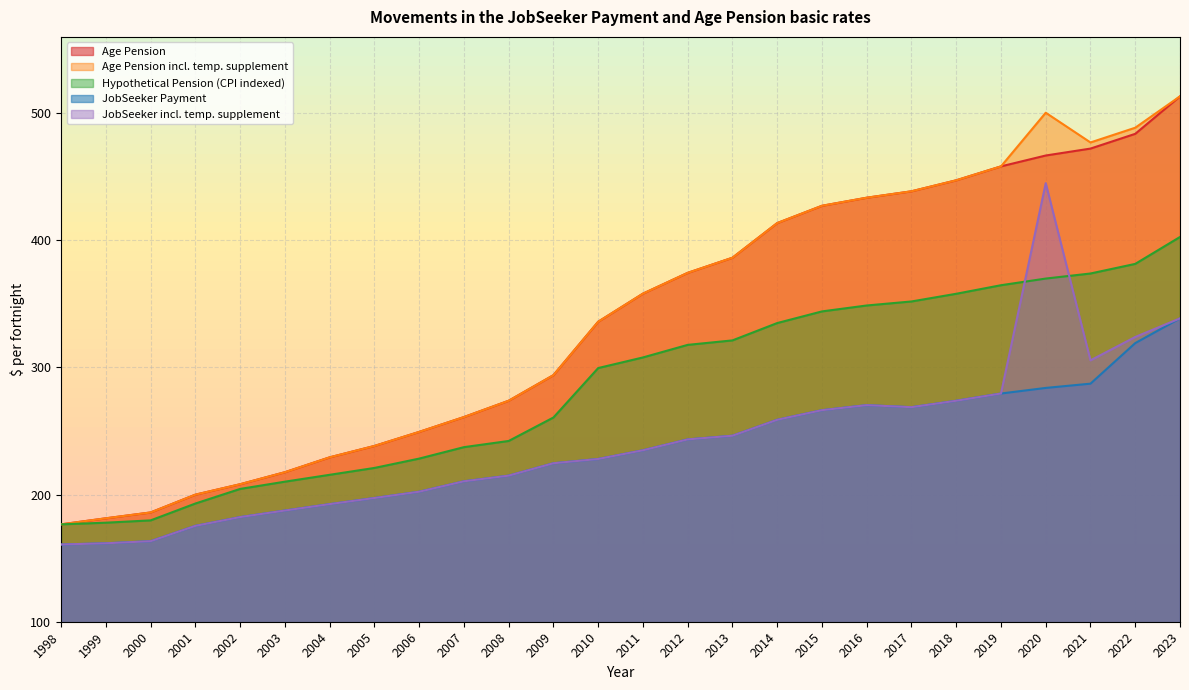

What is the difference between the second highest and second lowest values in the JobSeeker Payment series?

157.4